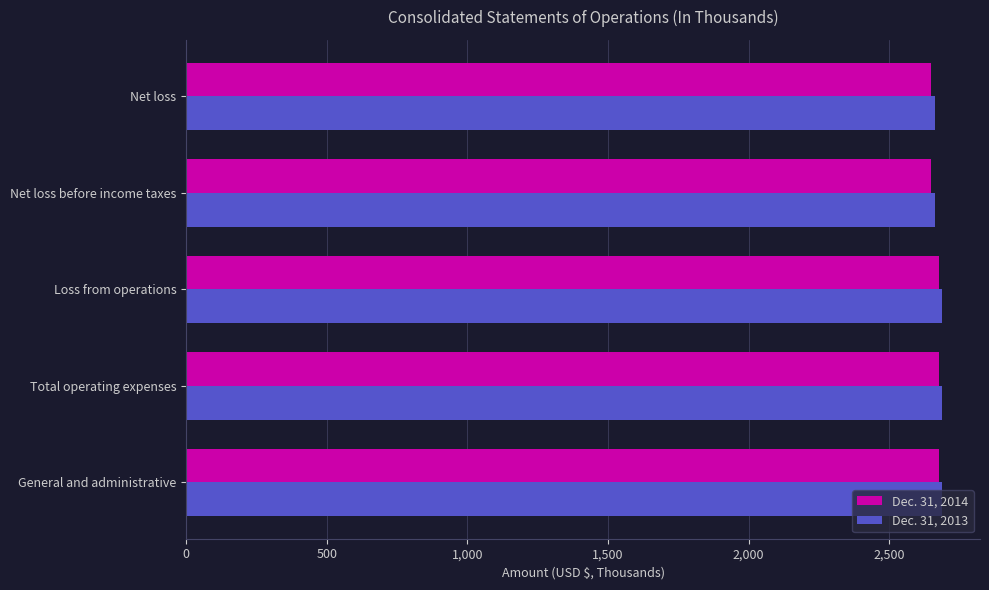

The Dec. 31, 2014 series shows 1190 at Total operating expenses. True or false?

False